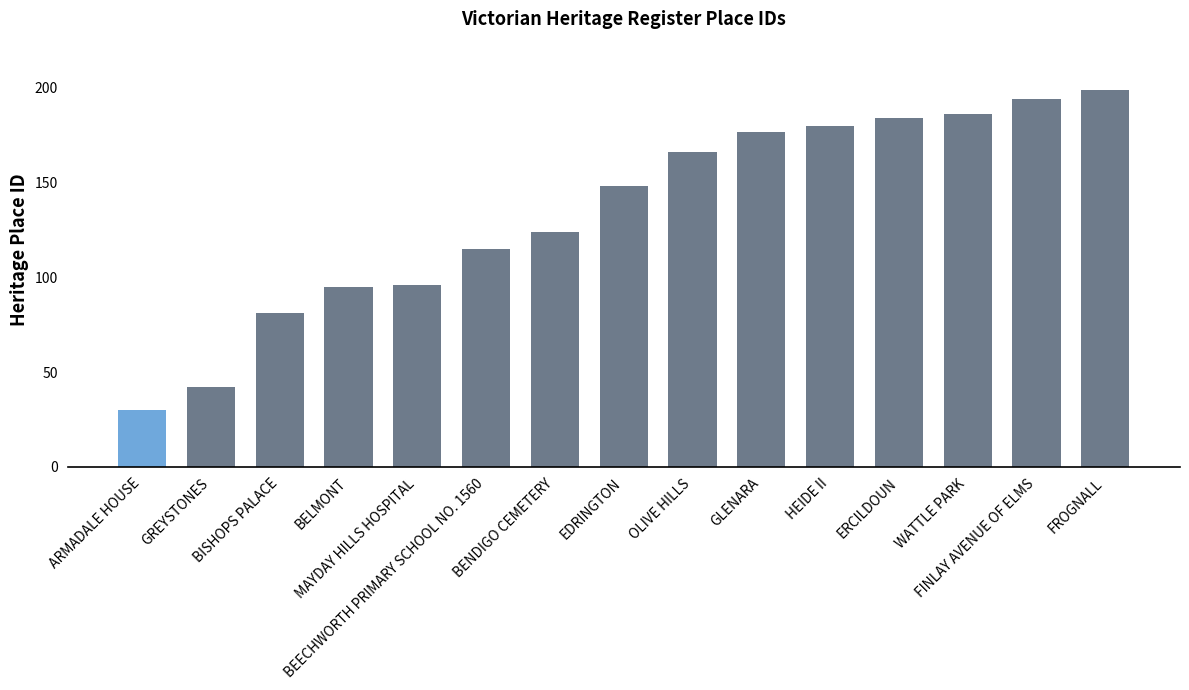

What is the ratio of the value at ERCILDOUN to the value at MAYDAY HILLS HOSPITAL?

1.9